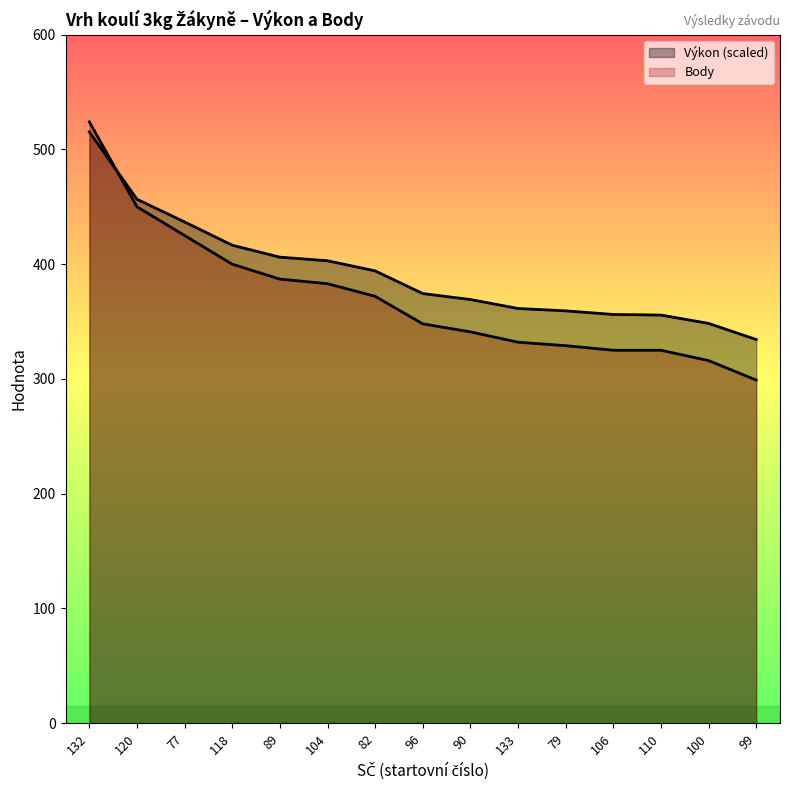

How many intersections are there between Výkon and Body?

1